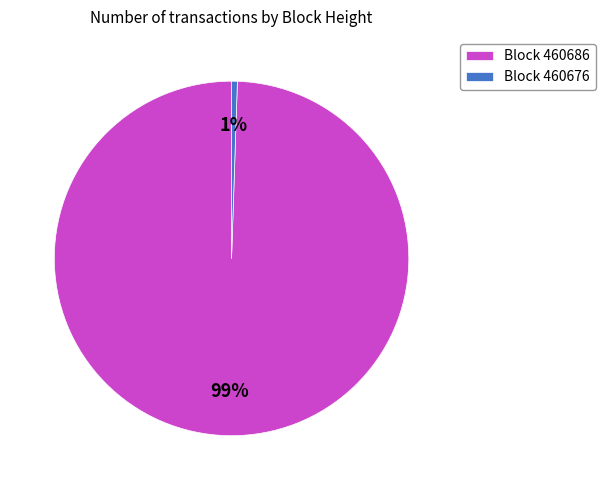

Rank the categories by value from highest to lowest.

Block 460686, Block 460676